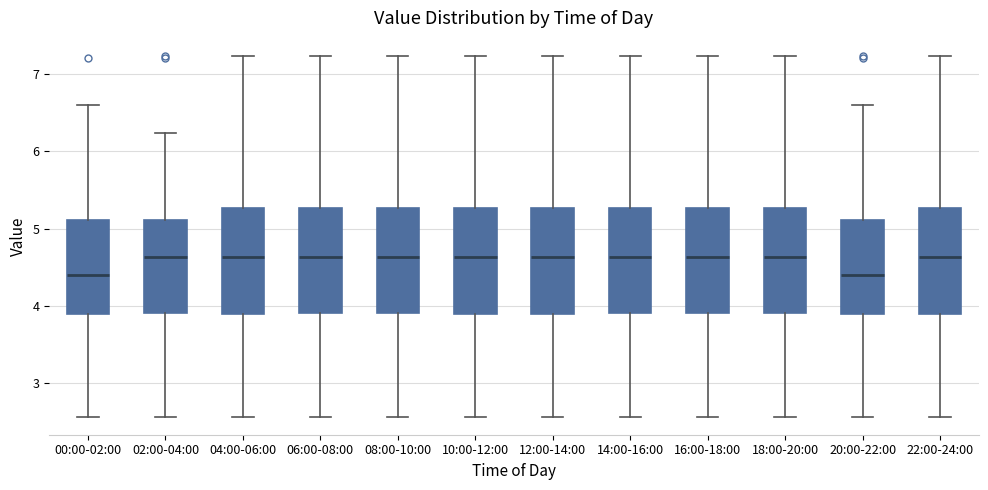

Reading left to right, read every box against the y-axis: the position of its median line, the range the box covers, and the ends of its whiskers. The values are not printed on the chart, so give them approximately, as read against the axis.

00:00-02:00: median 4.4, box 3.9 to 5.1, whiskers 2.6 to 6.6
02:00-04:00: median 4.6, box 3.9 to 5.1, whiskers 2.6 to 6.2
04:00-06:00: median 4.6, box 3.9 to 5.3, whiskers 2.6 to 7.2
06:00-08:00: median 4.6, box 3.9 to 5.3, whiskers 2.6 to 7.2
08:00-10:00: median 4.6, box 3.9 to 5.3, whiskers 2.6 to 7.2
10:00-12:00: median 4.6, box 3.9 to 5.3, whiskers 2.6 to 7.2
12:00-14:00: median 4.6, box 3.9 to 5.3, whiskers 2.6 to 7.2
14:00-16:00: median 4.6, box 3.9 to 5.3, whiskers 2.6 to 7.2
16:00-18:00: median 4.6, box 3.9 to 5.3, whiskers 2.6 to 7.2
18:00-20:00: median 4.6, box 3.9 to 5.3, whiskers 2.6 to 7.2
20:00-22:00: median 4.4, box 3.9 to 5.1, whiskers 2.6 to 6.6
22:00-24:00: median 4.6, box 3.9 to 5.3, whiskers 2.6 to 7.2